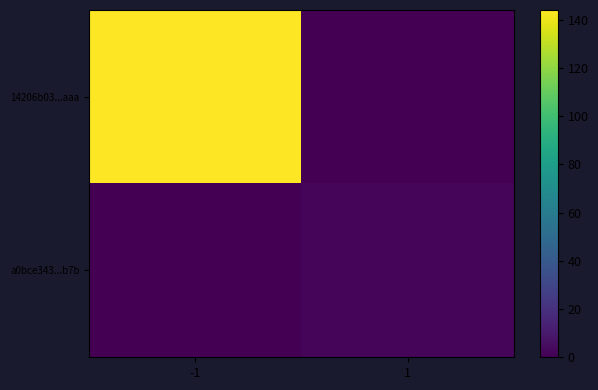

Rank the series by their maximum value, from highest to lowest.

14206b03...aaa, a0bce343...b7b